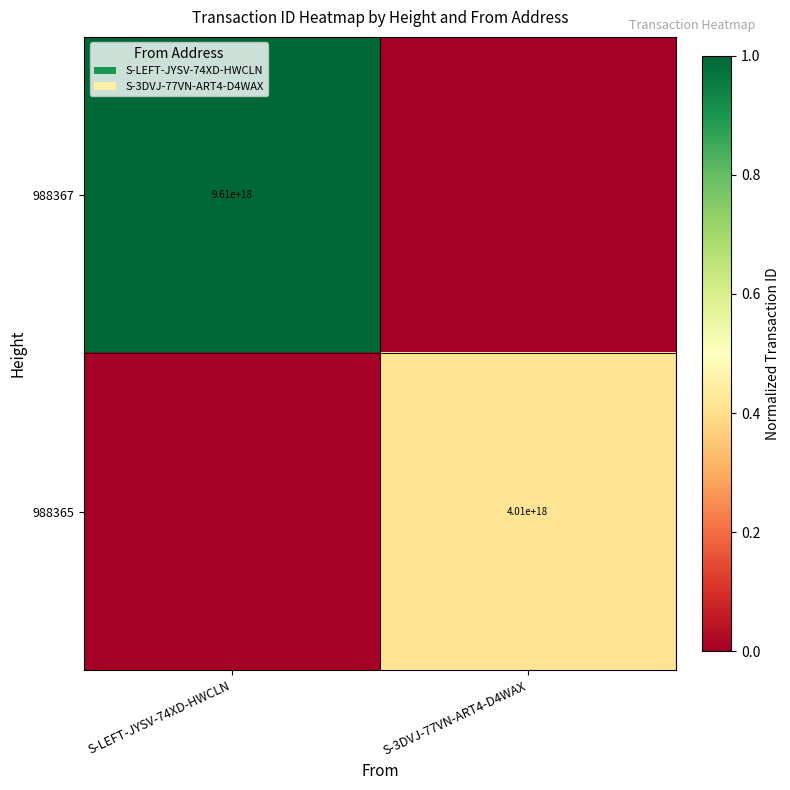

True or false: 988367 has a value of 9610000000000000000 at S-LEFT-JYSV-74XD-HWCLN.

True